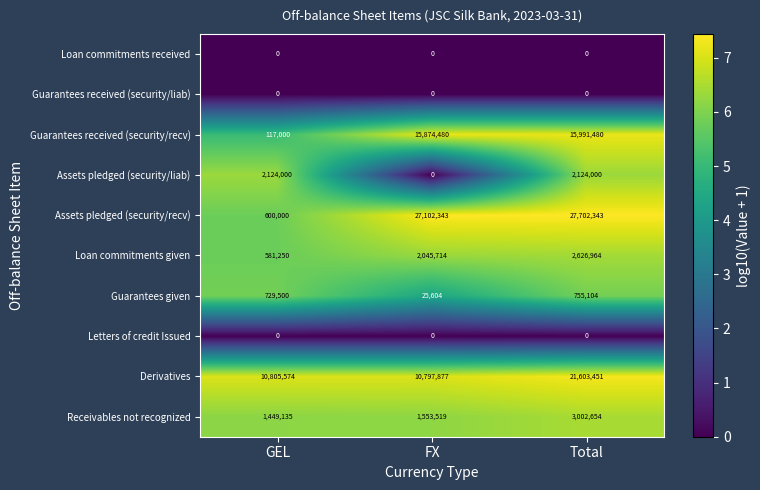

Which label corresponds to the largest value in the chart?

Total